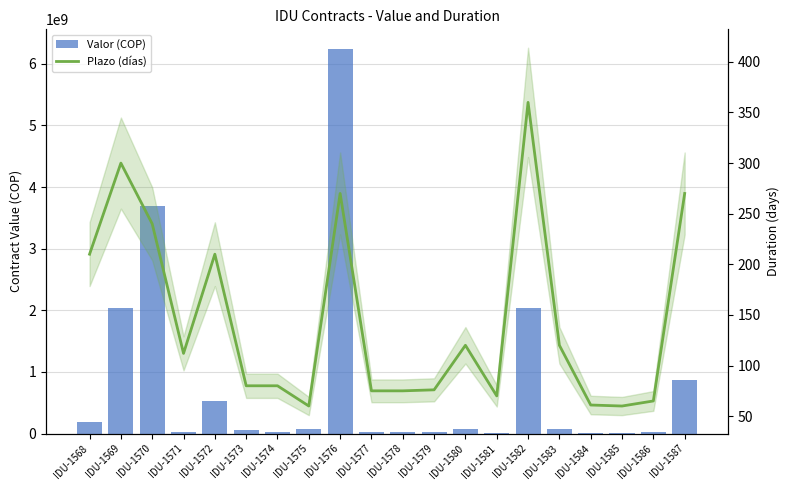

At how many categories does at least one series exceed 1100339411?

4